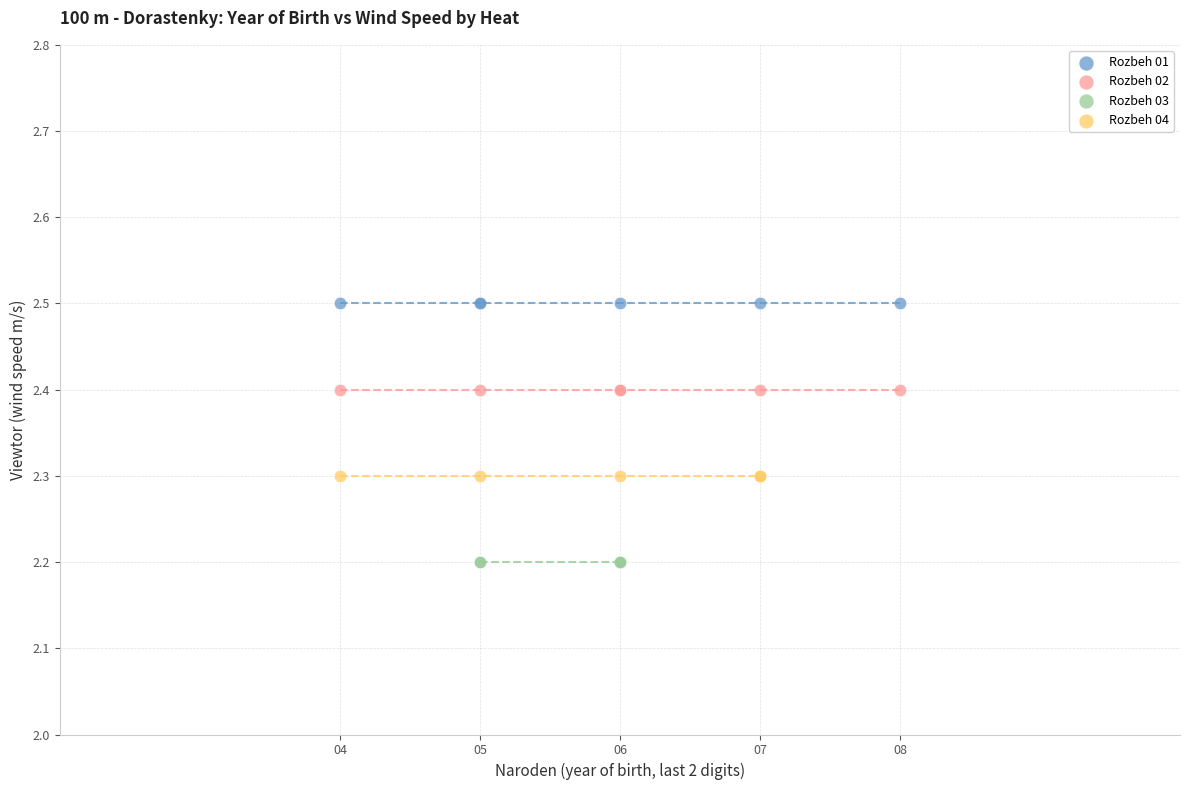

Which series reaches the minimum Y coordinate?

Rozbeh 03